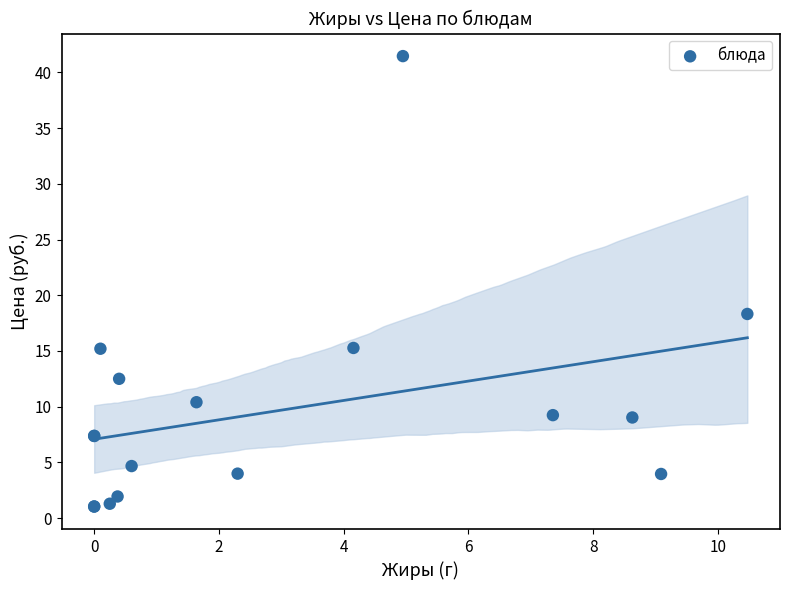

What Y value in the scatter plot is closest to 21?

18.3